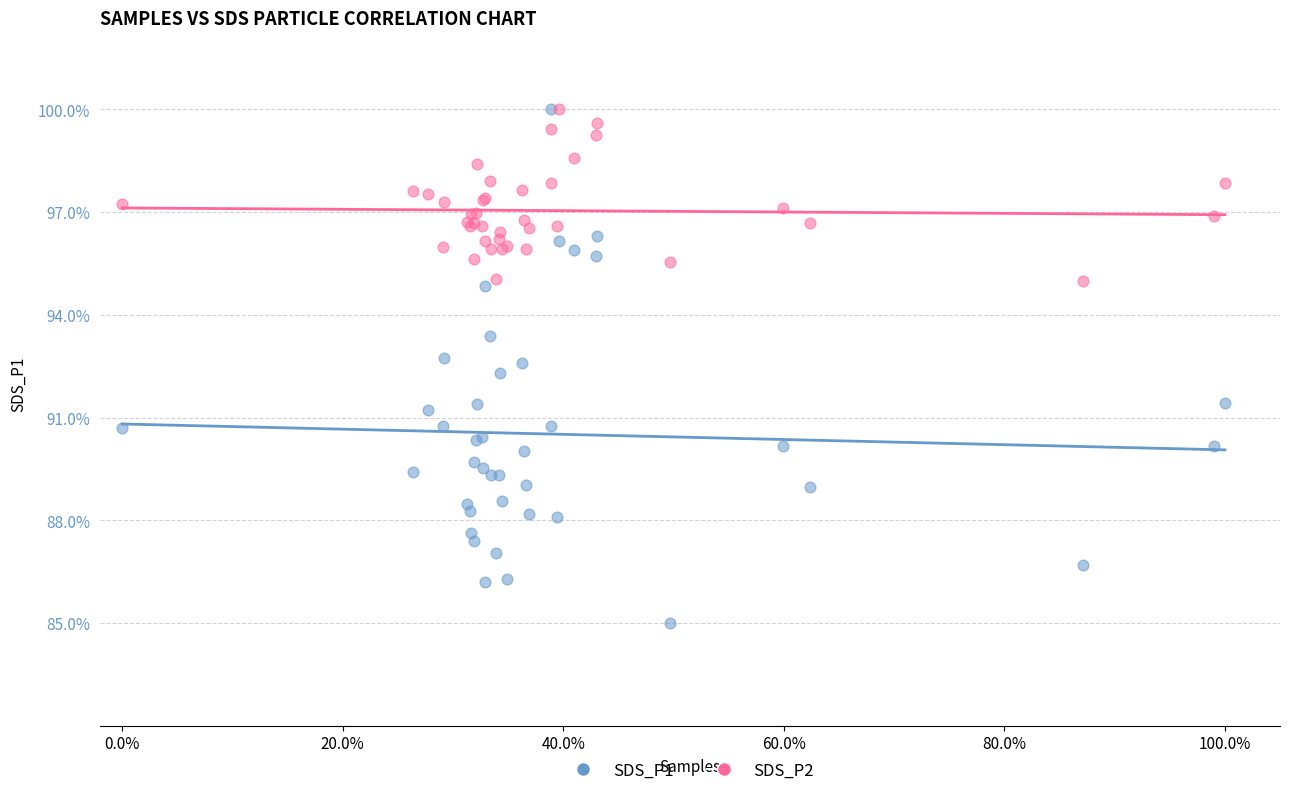

Which series contains the lowest Y value?

SDS_P1